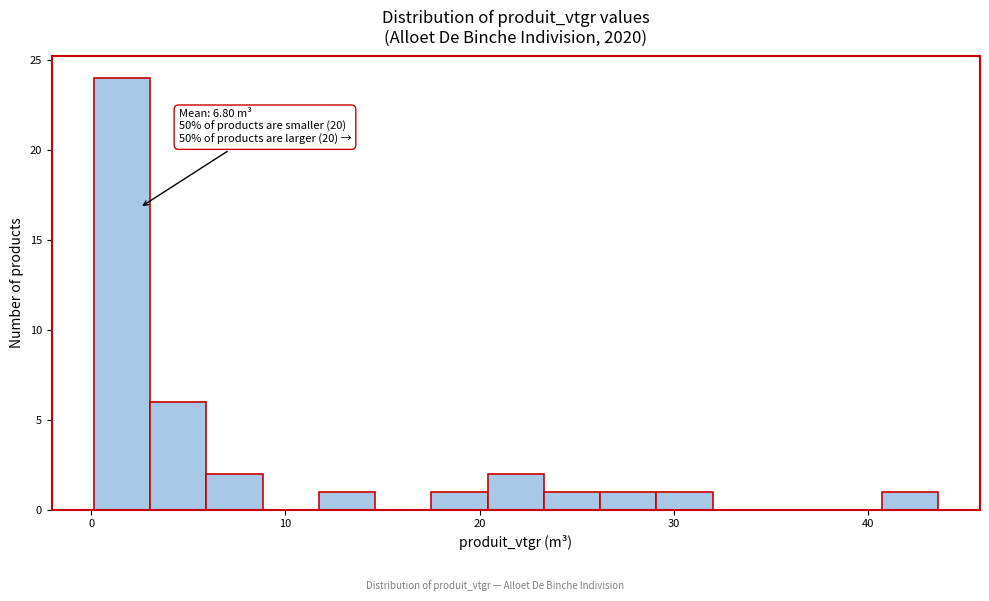

Around what value on the x-axis is the tallest bar? Give the approximate position of its centre, as read against the axis.

2